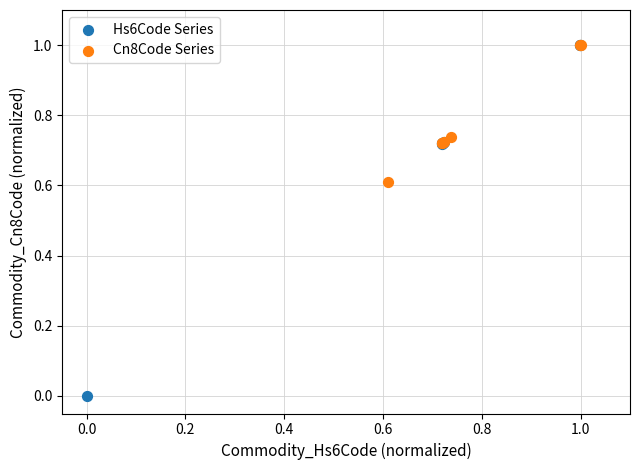

Which series contains the lowest Y value?

Hs6Code Series